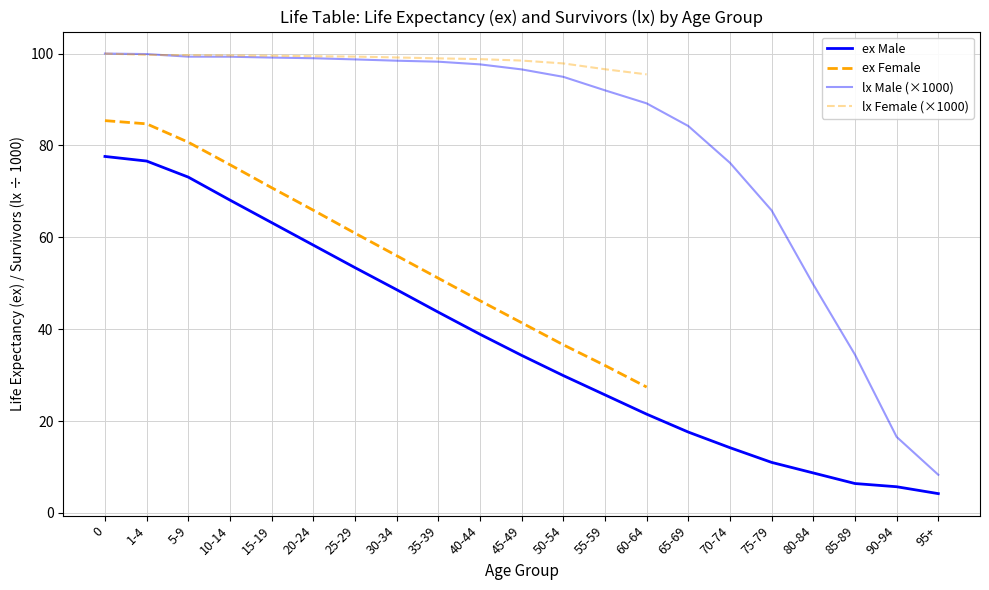

List the labels in order of value, largest first.

0, 1-4, 5-9, 10-14, 15-19, 20-24, 25-29, 30-34, 35-39, 40-44, 45-49, 50-54, 55-59, 60-64, 65-69, 70-74, 75-79, 80-84, 85-89, 90-94, 95+